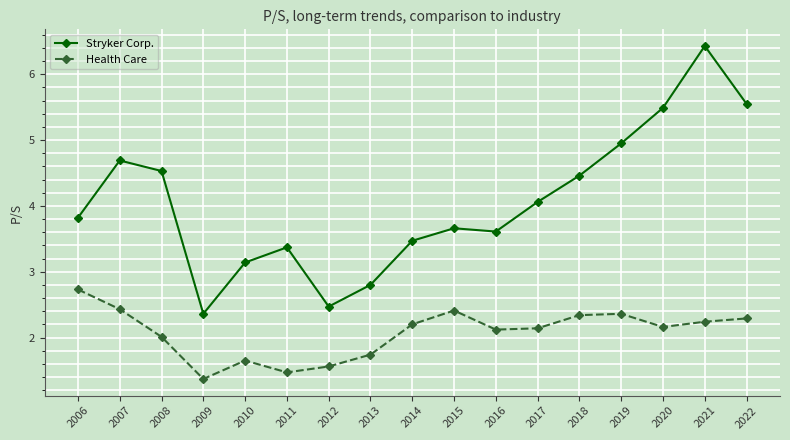

How many lines are shown in the chart?

2